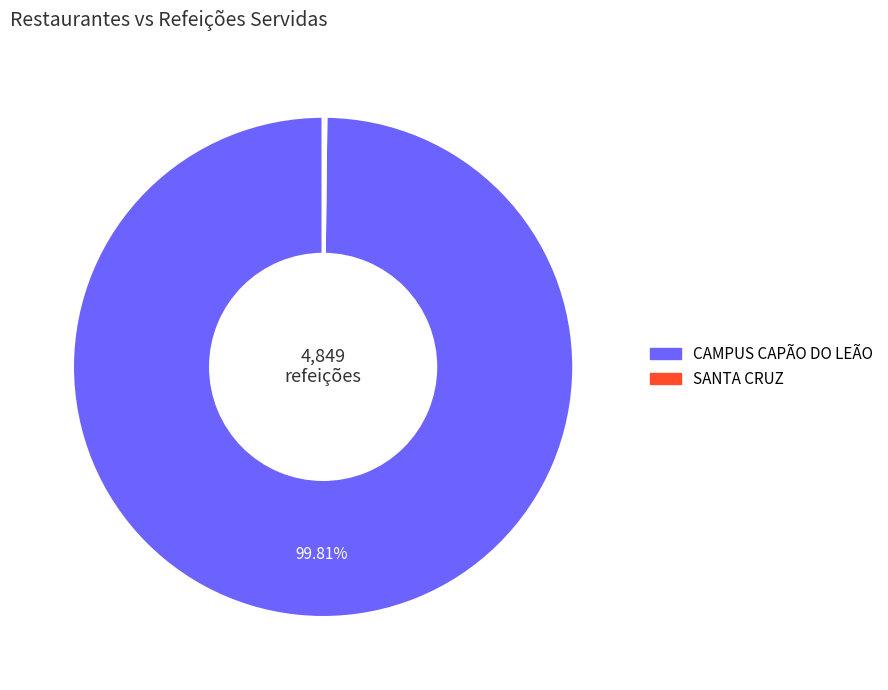

What portion of the pie excludes CAMPUS CAPÃO DO LEÃO?

0.2%